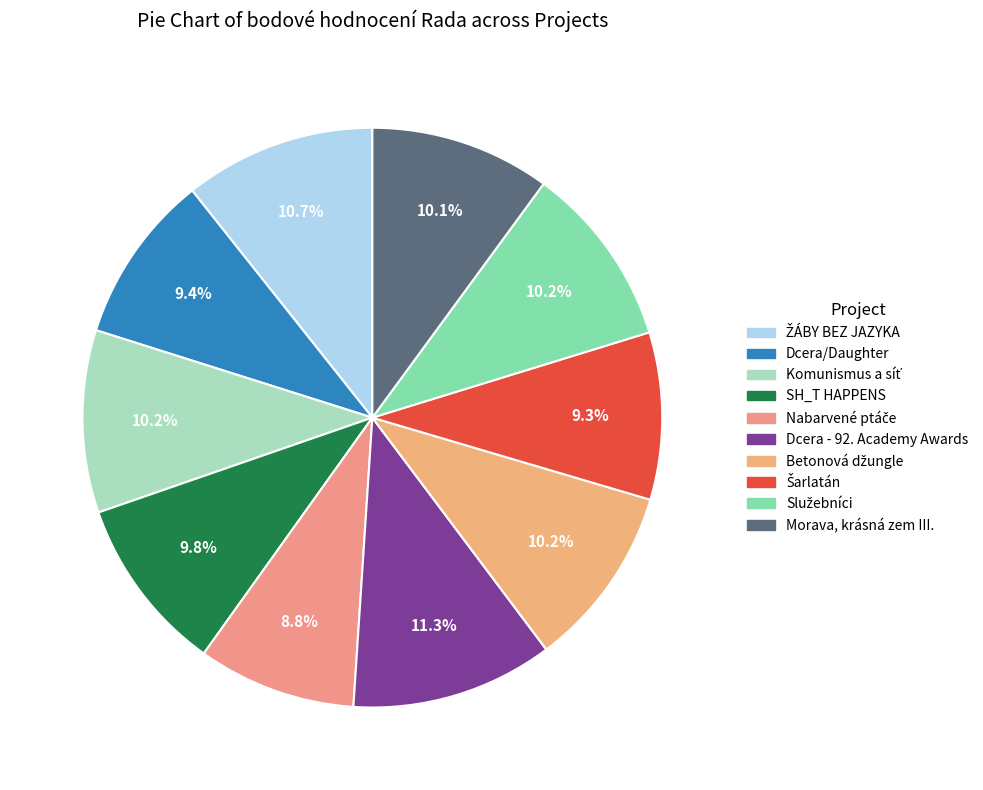

To the nearest percent, what portion does Komunismus a síť represent?

10%